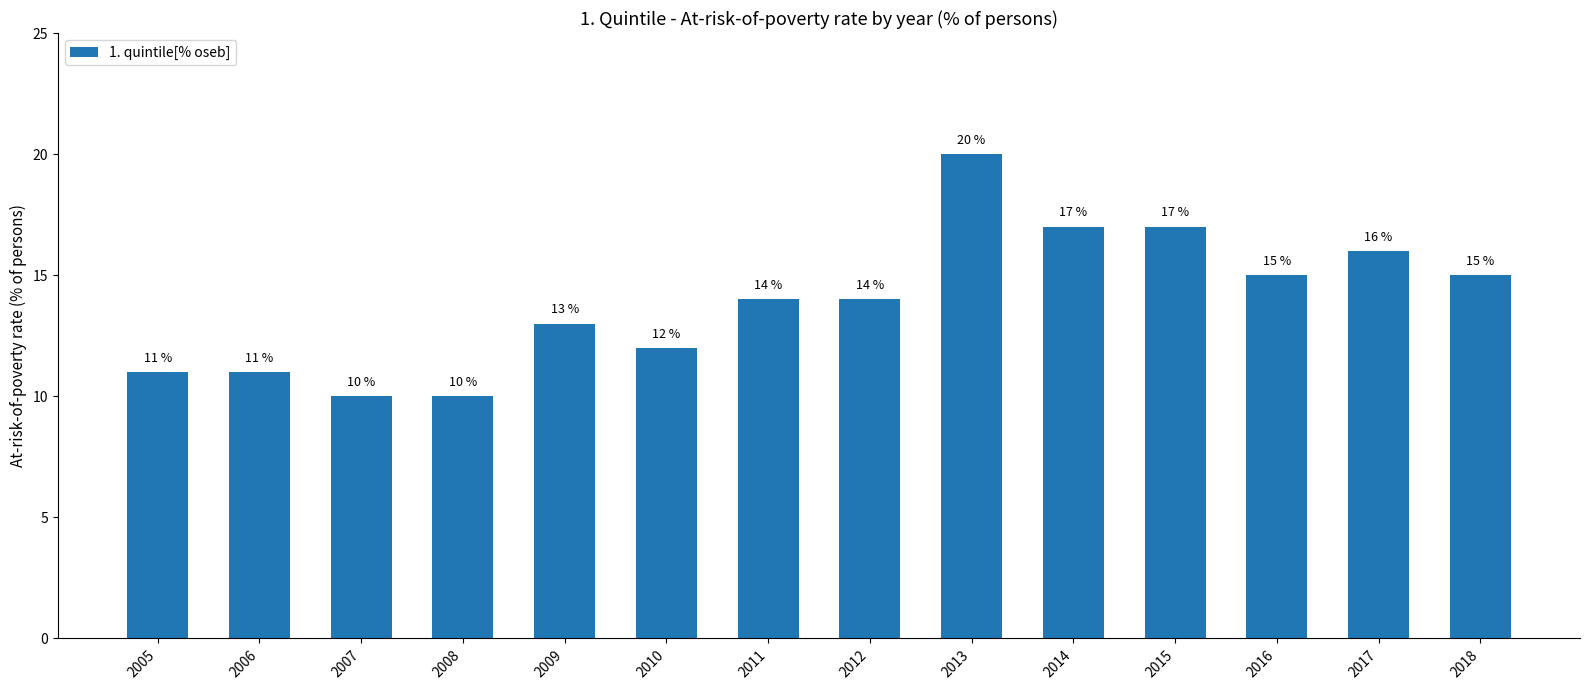

True or false: the data shows 15 at 2016.

True